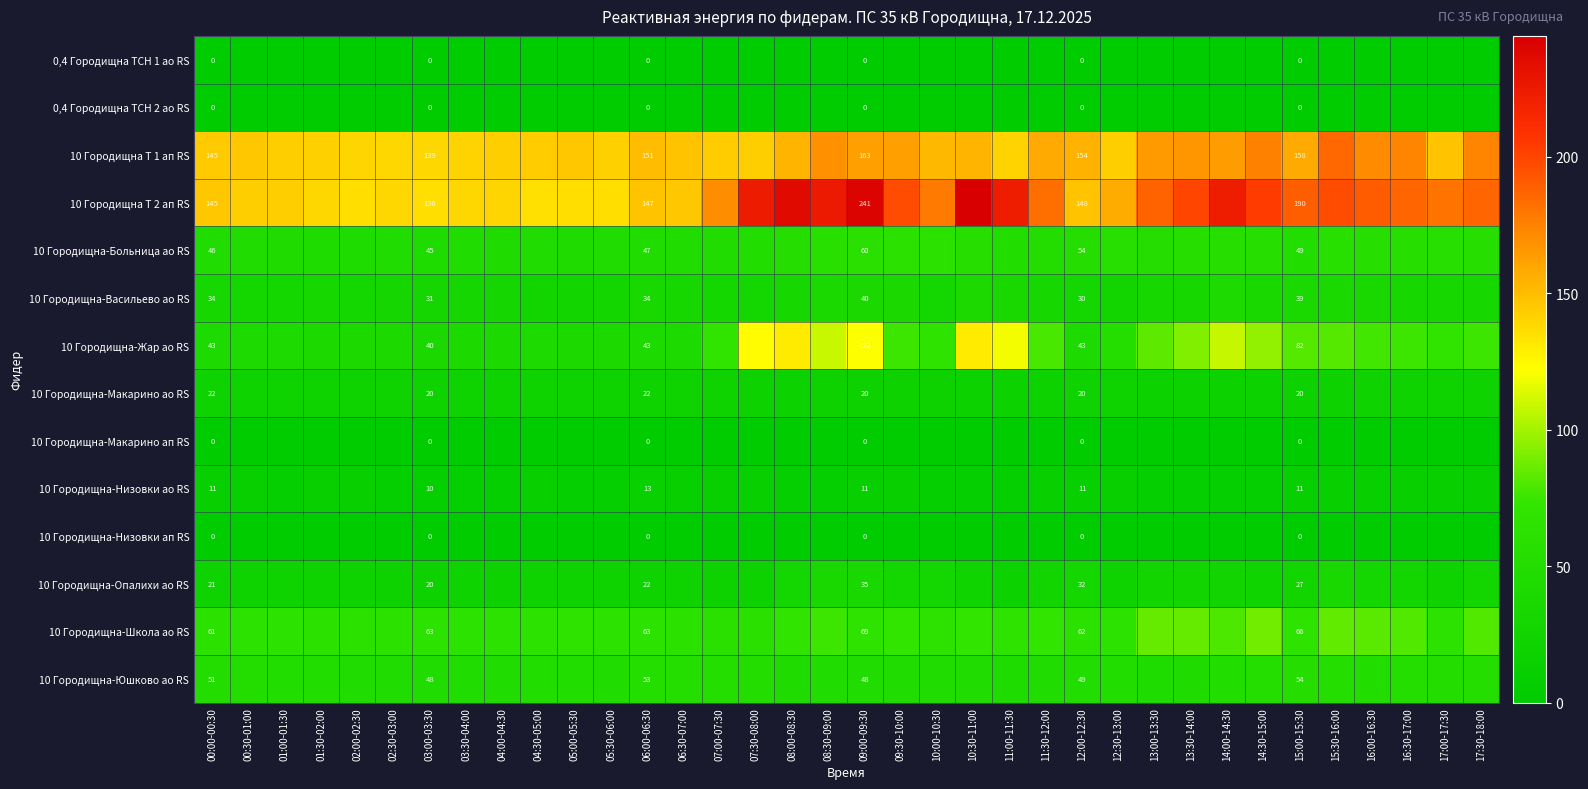

What is the total value across all series at 12:30-13:00?

600.0